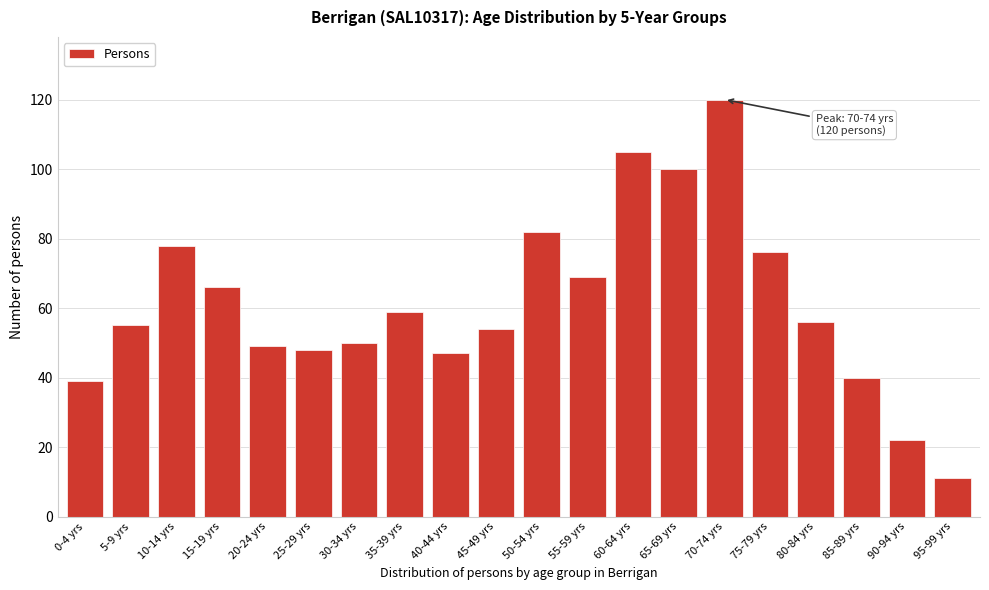

Reading left to right, what are all the values shown in this chart?

0-4 yrs=39	5-9 yrs=55	10-14 yrs=78	15-19 yrs=66	20-24 yrs=49	25-29 yrs=48	30-34 yrs=50	35-39 yrs=59	40-44 yrs=47	45-49 yrs=54	50-54 yrs=82	55-59 yrs=69	60-64 yrs=105	65-69 yrs=100	70-74 yrs=120	75-79 yrs=76	80-84 yrs=56	85-89 yrs=40	90-94 yrs=22	95-99 yrs=11